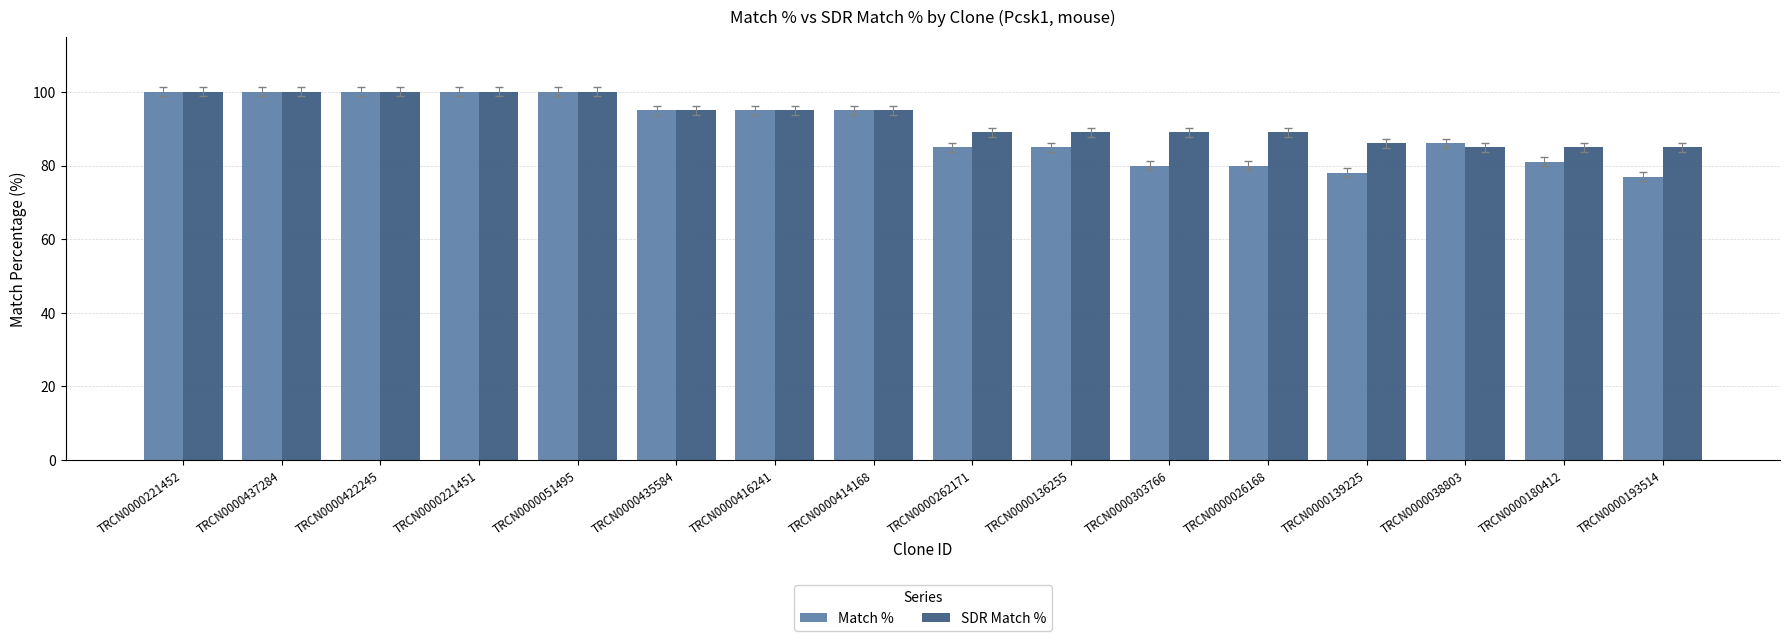

Reading right to left, list all the values displayed in this chart.

Match %: 77	81	86	78	80	80	85	85	95	95	95	100	100	100	100	100
SDR Match %: 85	85	85	86	89	89	89	89	95	95	95	100	100	100	100	100